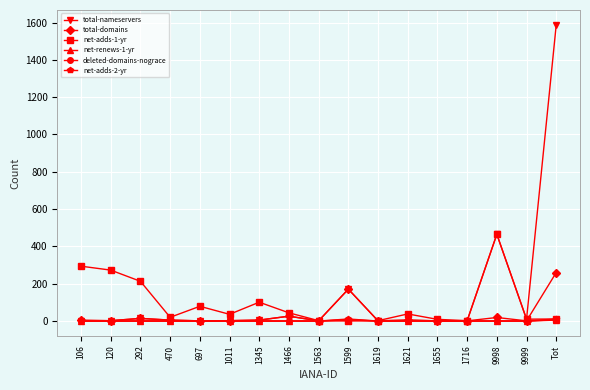

Which label corresponds to the largest value in the chart?

Tot